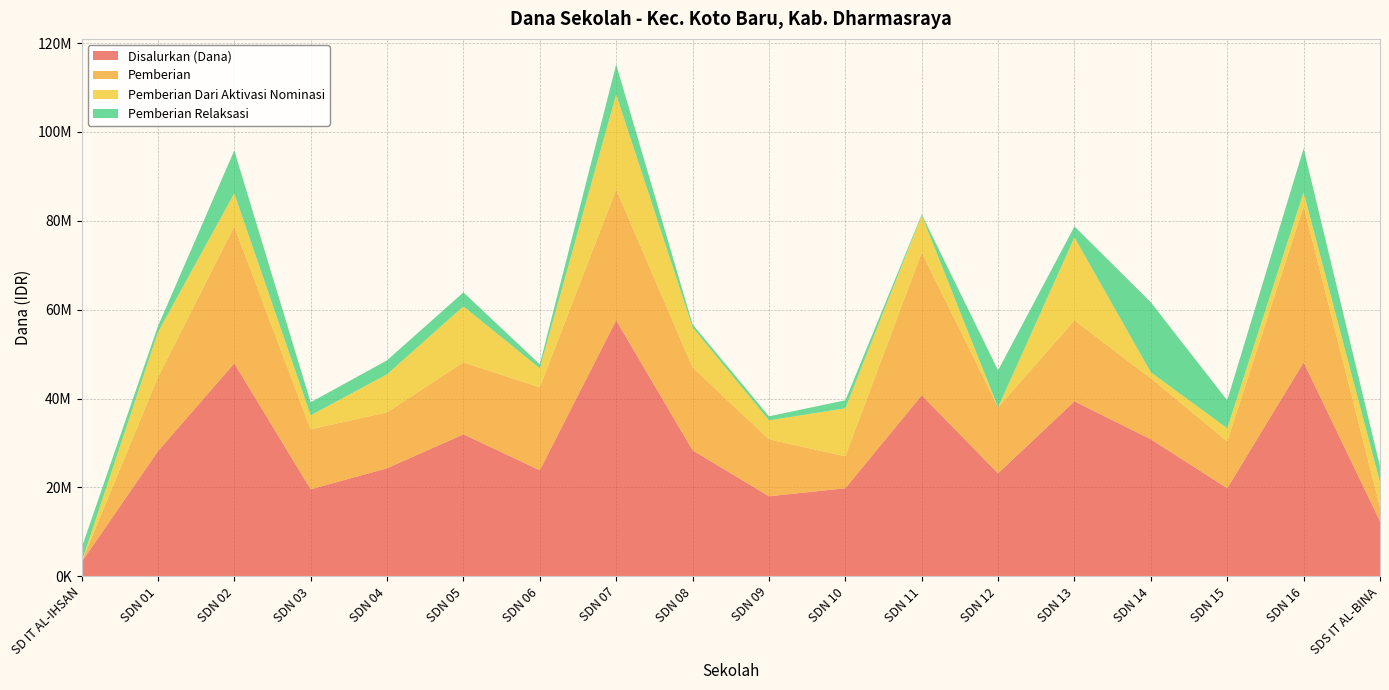

Reading right to left, what are all the values shown in this chart?

Disalurkan (Dana): SDS IT AL-BINA=12375000	SDN 16=48150000	SDN 15=19800000	SDN 14=30825000	SDN 13=39375000	SDN 12=23175000	SDN 11=40725000	SDN 10=19800000	SDN 09=18000000	SDN 08=28350000	SDN 07=57600000	SDN 06=23850000	SDN 05=31950000	SDN 04=24300000	SDN 03=19575000	SDN 02=47925000	SDN 01=28125000	SD IT AL-IHSAN=3150000
Pemberian: SDS IT AL-BINA=3150000	SDN 16=35100000	SDN 15=10575000	SDN 14=13725000	SDN 13=18225000	SDN 12=14850000	SDN 11=32175000	SDN 10=7200000	SDN 09=12825000	SDN 08=18675000	SDN 07=29475000	SDN 06=18675000	SDN 05=16200000	SDN 04=12600000	SDN 03=13500000	SDN 02=30825000	SDN 01=16650000	SD IT AL-IHSAN=0
Pemberian Dari Aktivasi Nominasi: SDS IT AL-BINA=5625000	SDN 16=3150000	SDN 15=2925000	SDN 14=1350000	SDN 13=18675000	SDN 12=0	SDN 11=8325000	SDN 10=10800000	SDN 09=4275000	SDN 08=9000000	SDN 07=21375000	SDN 06=4275000	SDN 05=12600000	SDN 04=8550000	SDN 03=3150000	SDN 02=7425000	SDN 01=10125000	SD IT AL-IHSAN=0
Pemberian Relaksasi: SDS IT AL-BINA=3600000	SDN 16=9900000	SDN 15=6300000	SDN 14=15750000	SDN 13=2475000	SDN 12=8325000	SDN 11=225000	SDN 10=1800000	SDN 09=900000	SDN 08=675000	SDN 07=6750000	SDN 06=900000	SDN 05=3150000	SDN 04=3150000	SDN 03=2925000	SDN 02=9675000	SDN 01=1350000	SD IT AL-IHSAN=3150000